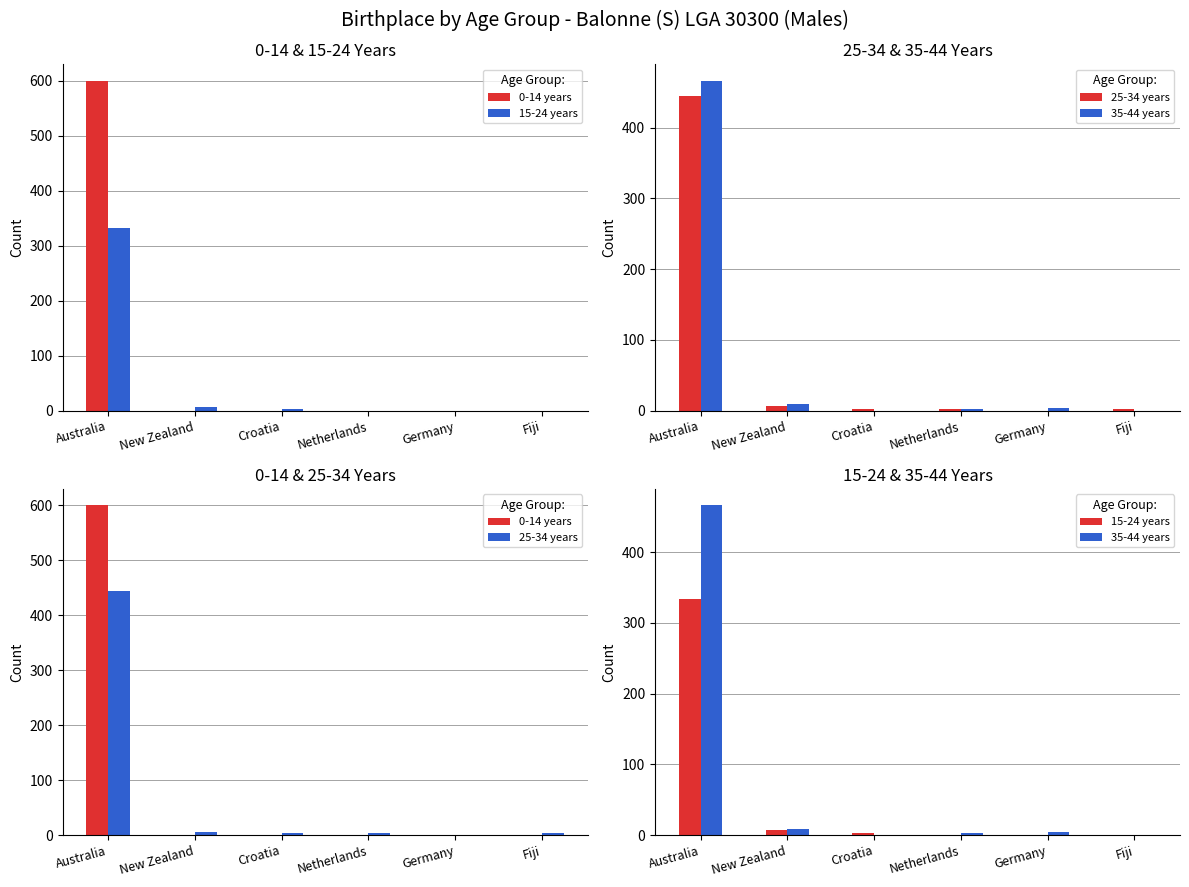

How many data points does each series have?

6